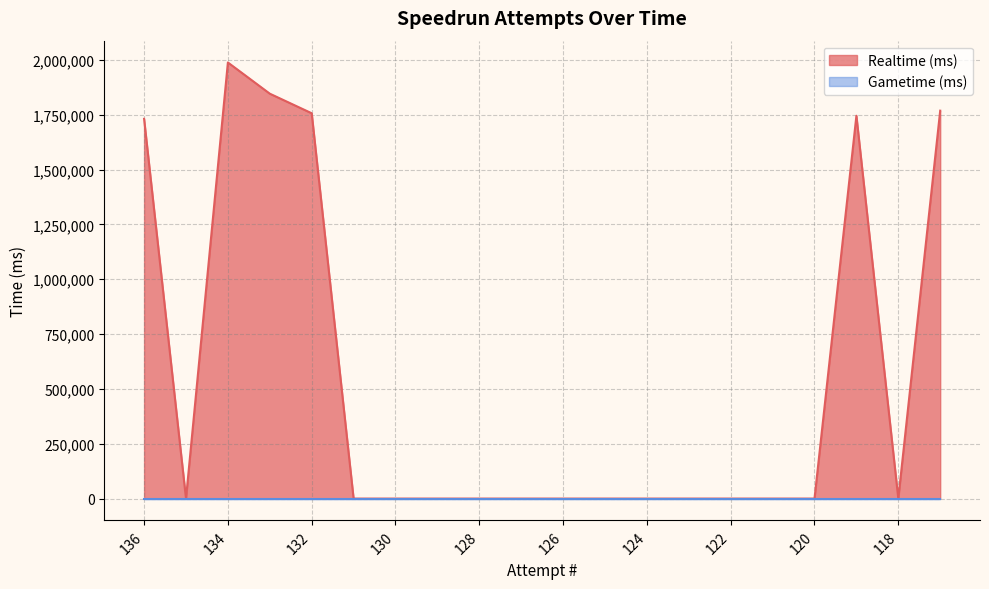

Which category has the lowest value across all series?

135